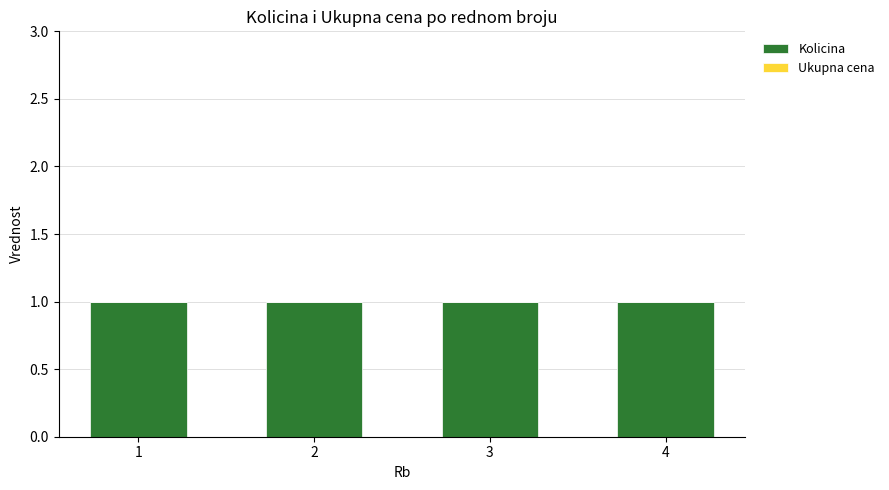

True or false: Kolicina has a value of 1 at 3.

False